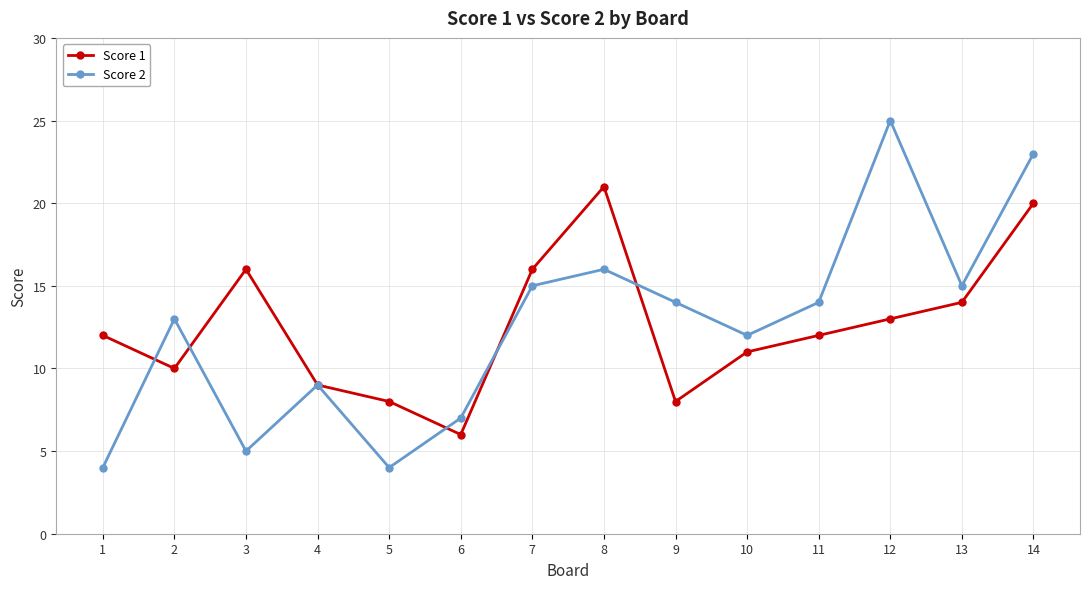

Is it true that Score 2 equals 5 at 3?

True